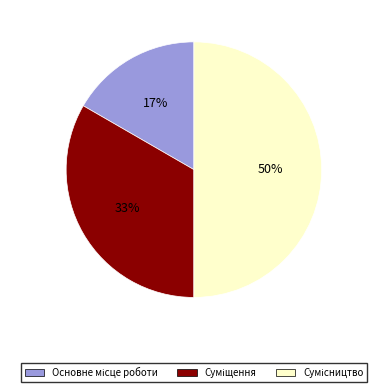

To the nearest percent, what is the difference between the largest and smallest slice percentages?

33%